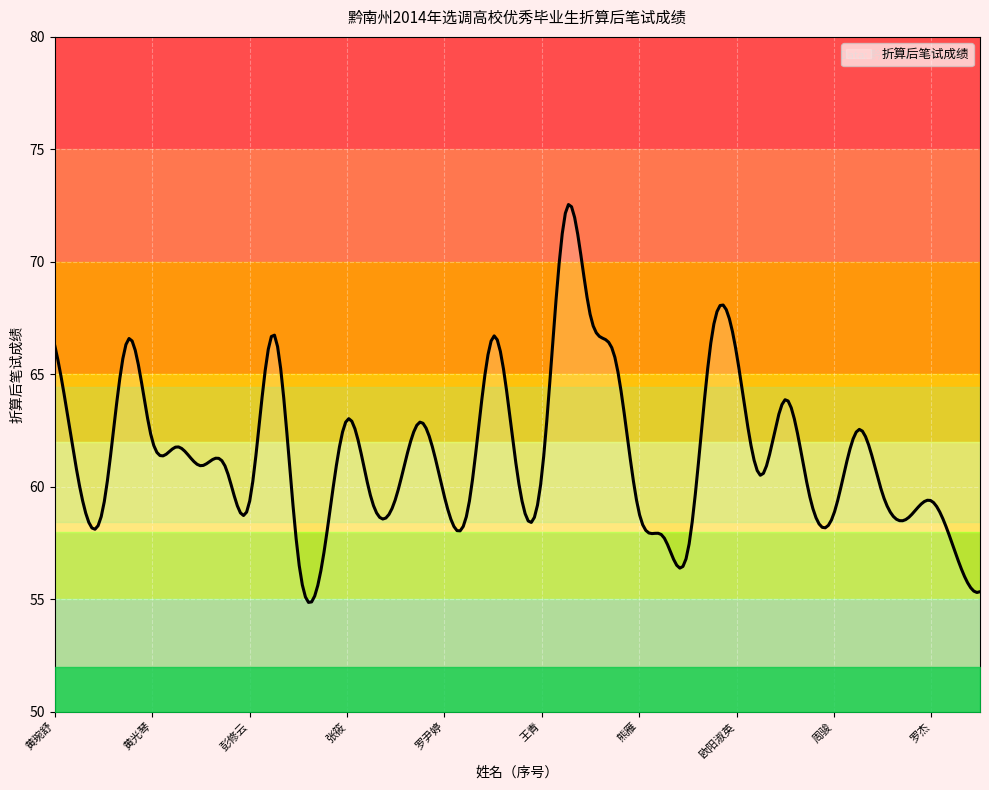

At which category does the data reach its first local valley?

吴昊